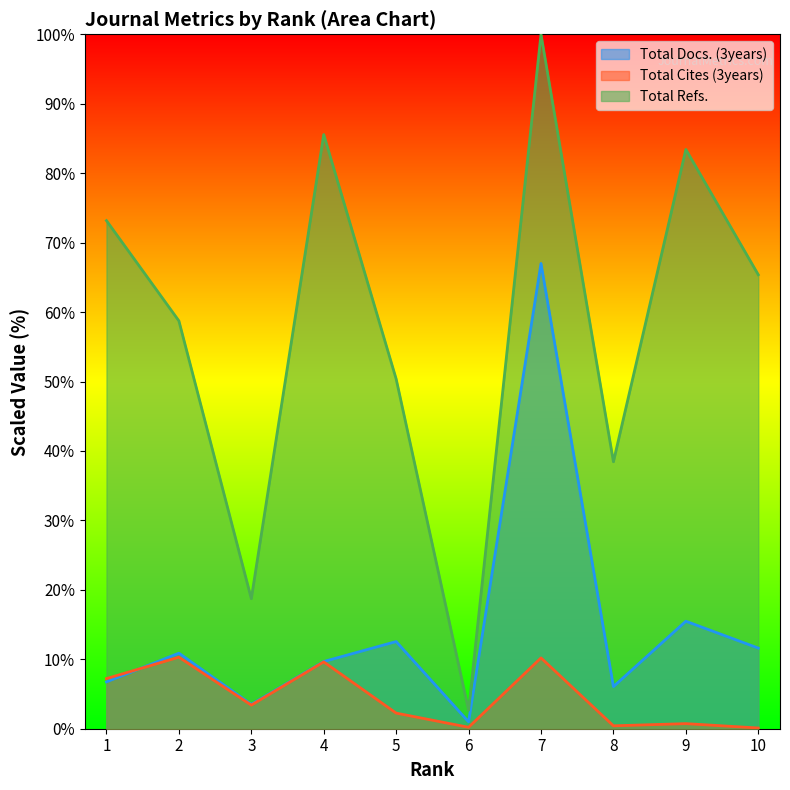

What are all the series names shown in the legend?

Total Docs. (3years), Total Cites (3years), Total Refs.